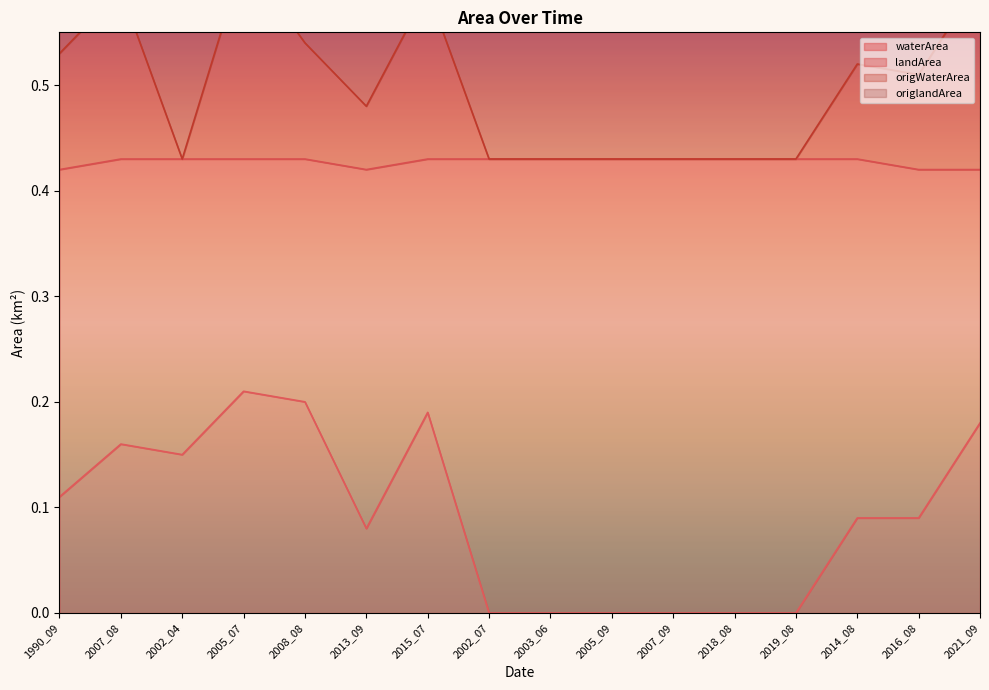

The origWaterArea series shows 0.5 at 1990_09. True or false?

True